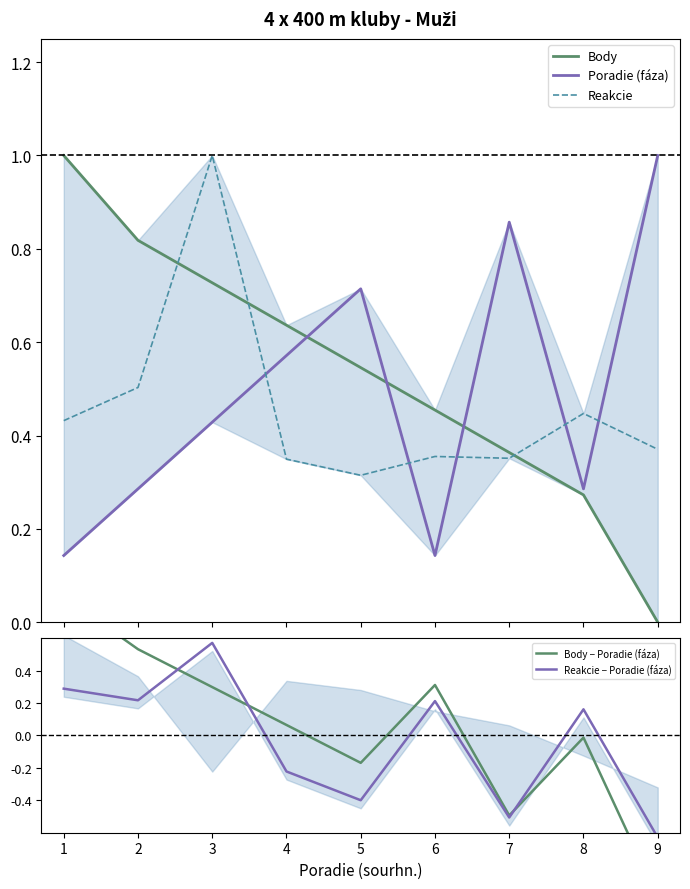

What is the maximum value shown in the chart?

1.0